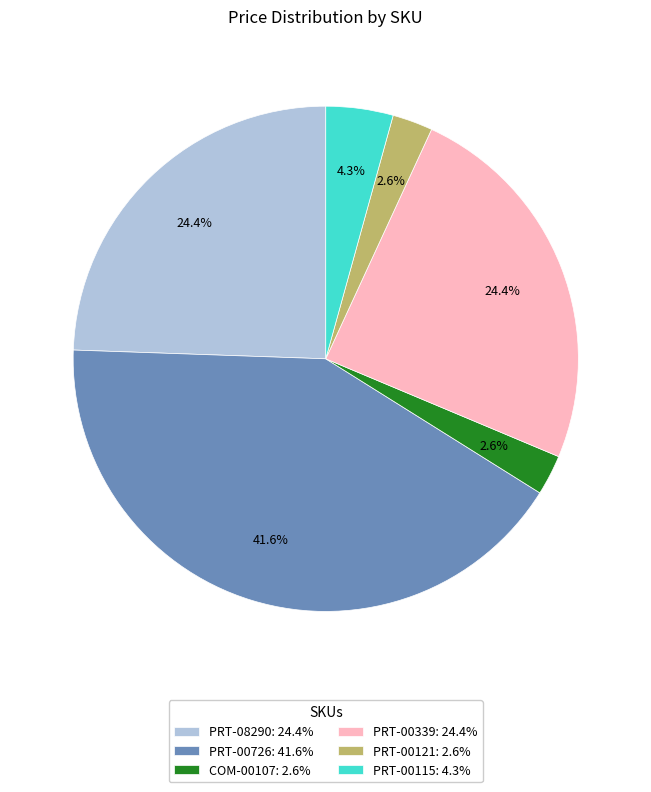

What is the ratio of the value at PRT-08290: 24.4% to the value at PRT-00115: 4.3%?

5.7